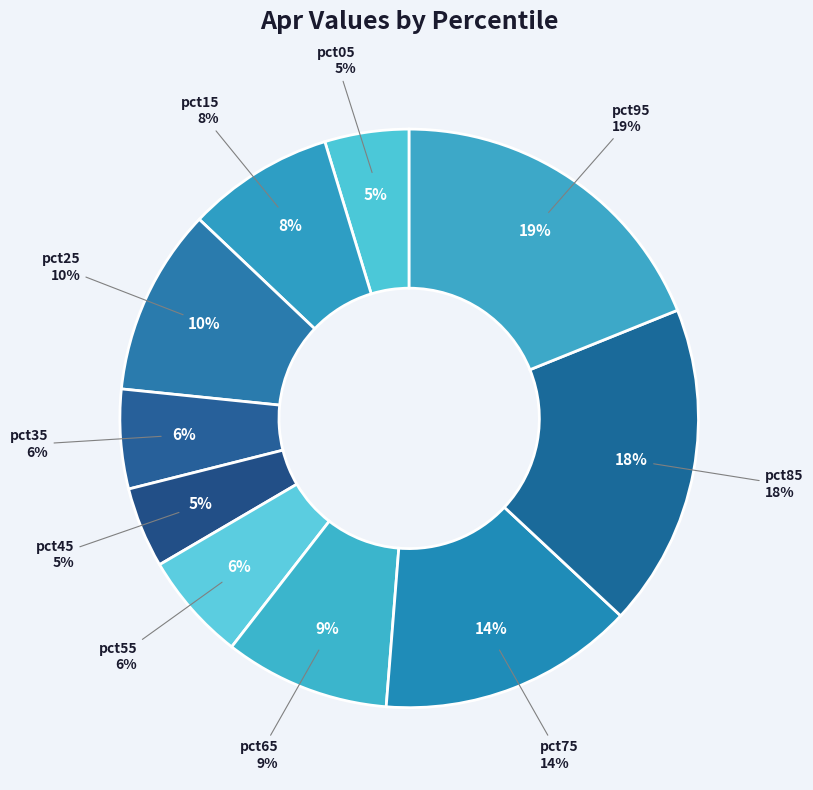

Does pct75 account for over 50% of the chart?

No